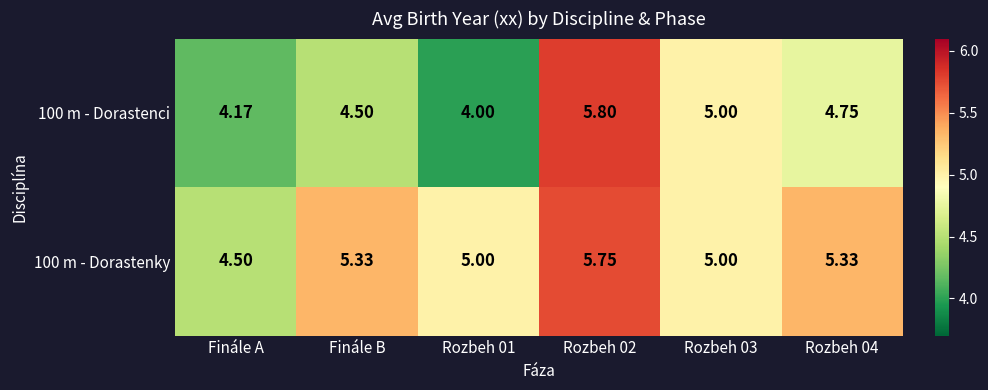

Where does the 100 m - Dorastenky series first go above 5?

Finále B